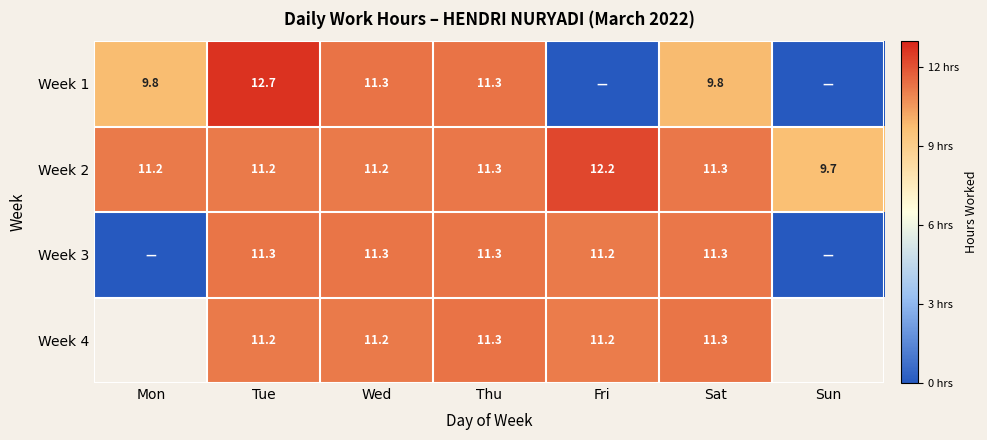

What is the difference between the second highest and second lowest values in the Week 2 series?

0.1